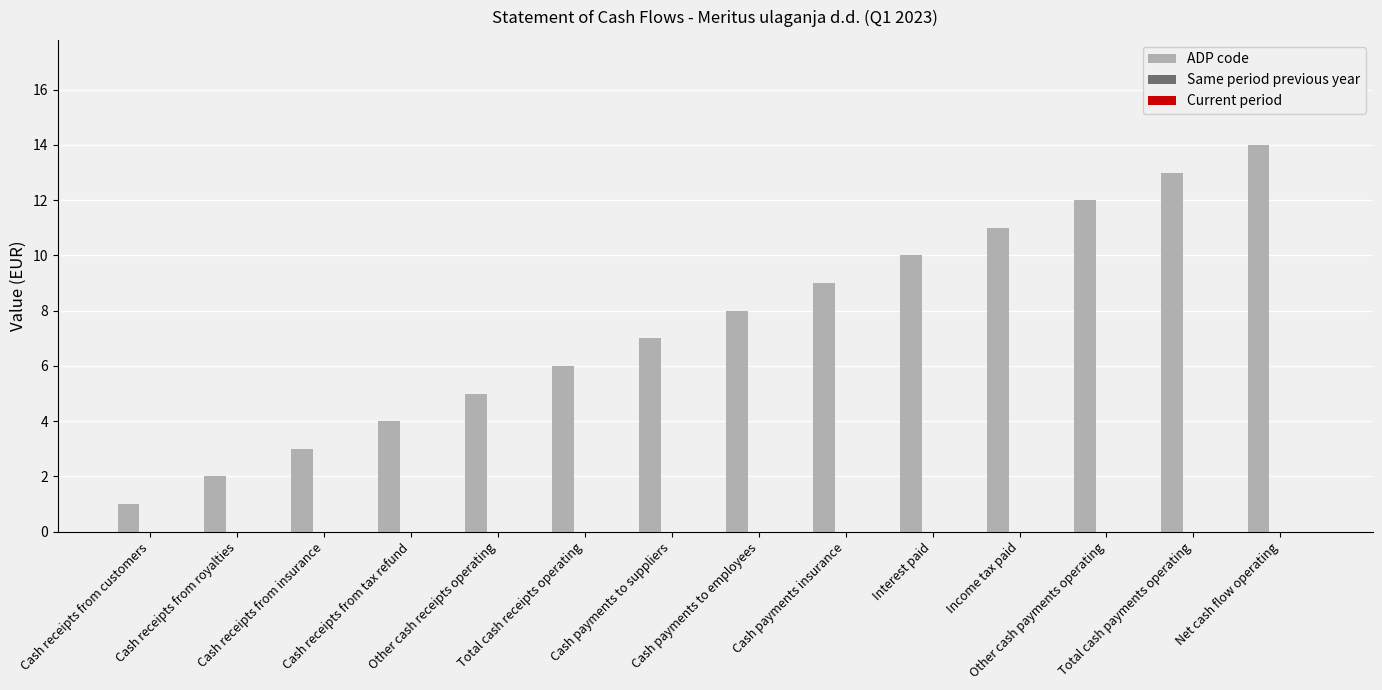

What is the sum of all values?

105